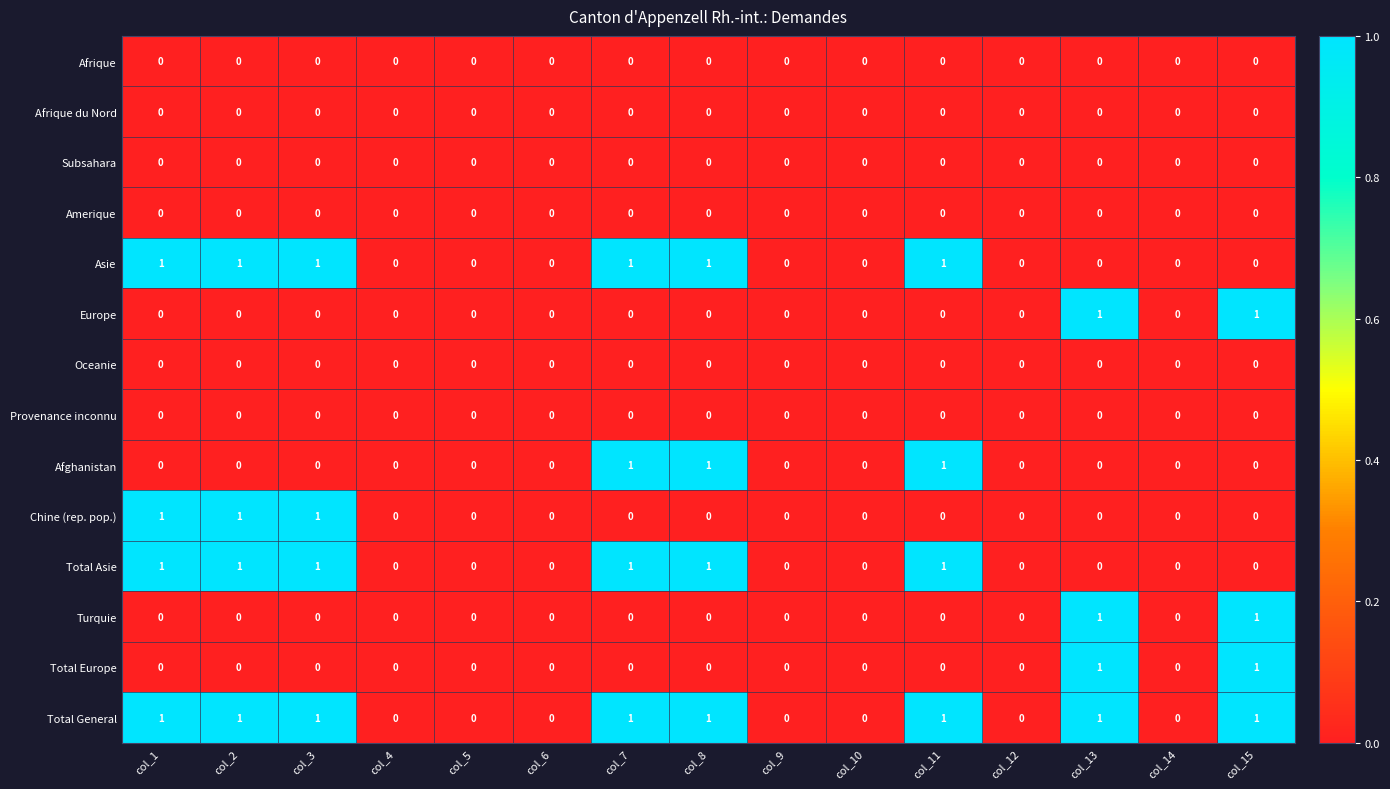

True or false: Total Europe has a value of 1 at col_13.

True